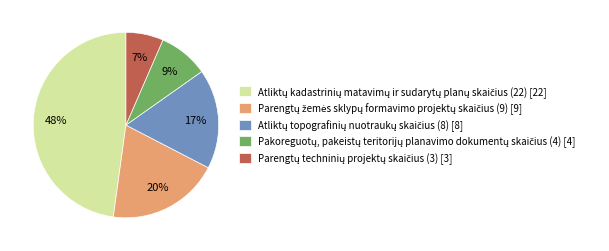

Is there a majority slice in this chart?

No